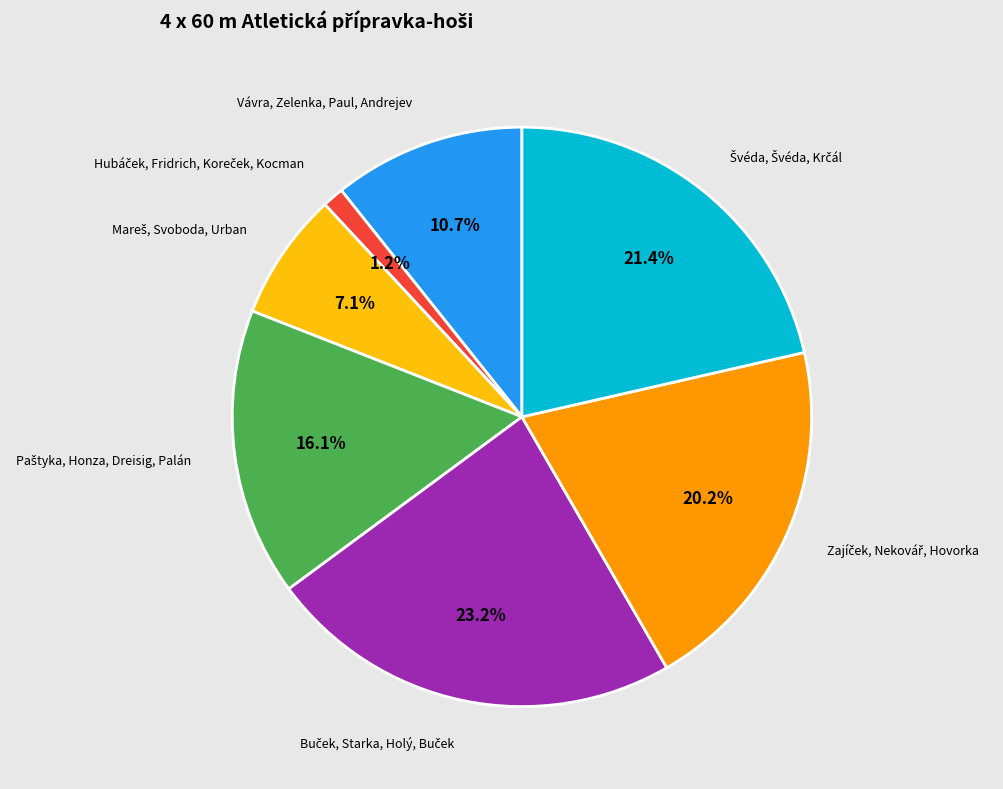

Is there a majority slice in this chart?

No